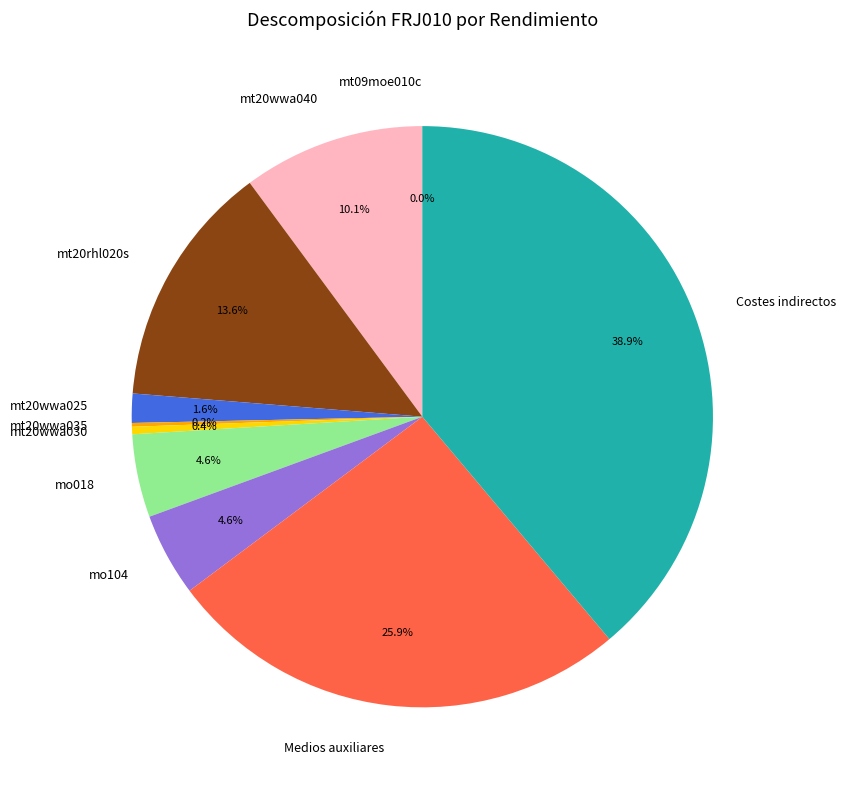

What is the total percentage of mo018 and mt20wwa025?

6.2%